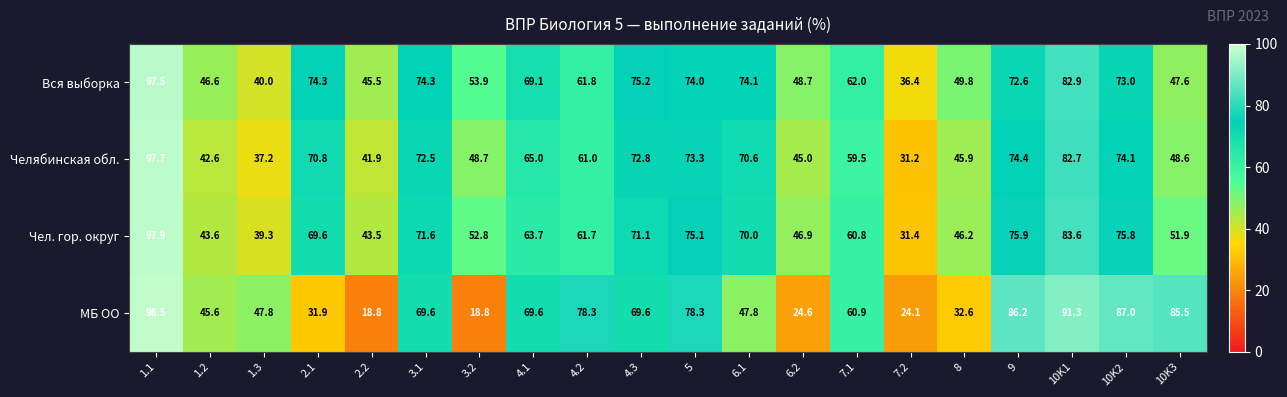

What is the difference between the highest and lowest values at 7.1?

2.5